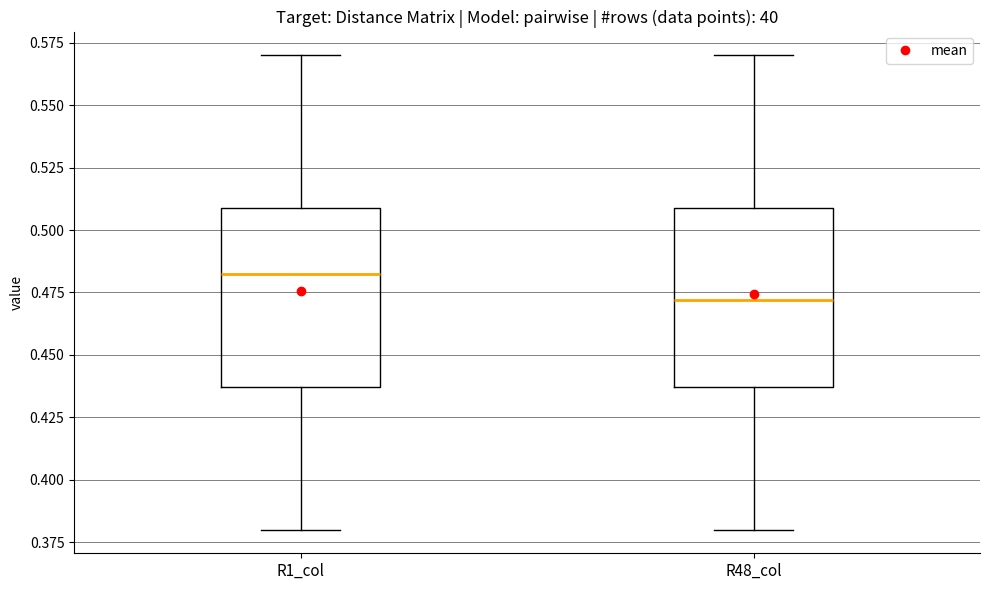

Reading left to right, read every box against the y-axis: the position of its median line, the range the box covers, and the ends of its whiskers. The values are not printed on the chart, so give them approximately, as read against the axis.

R1_col: median 0.485, box 0.435 to 0.510, whiskers 0.380 to 0.570
R48_col: median 0.470, box 0.435 to 0.510, whiskers 0.380 to 0.570